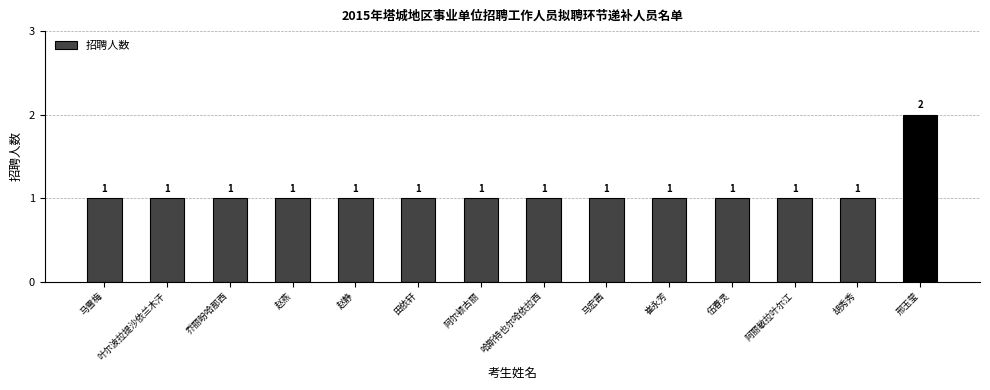

What is the greatest value displayed?

2